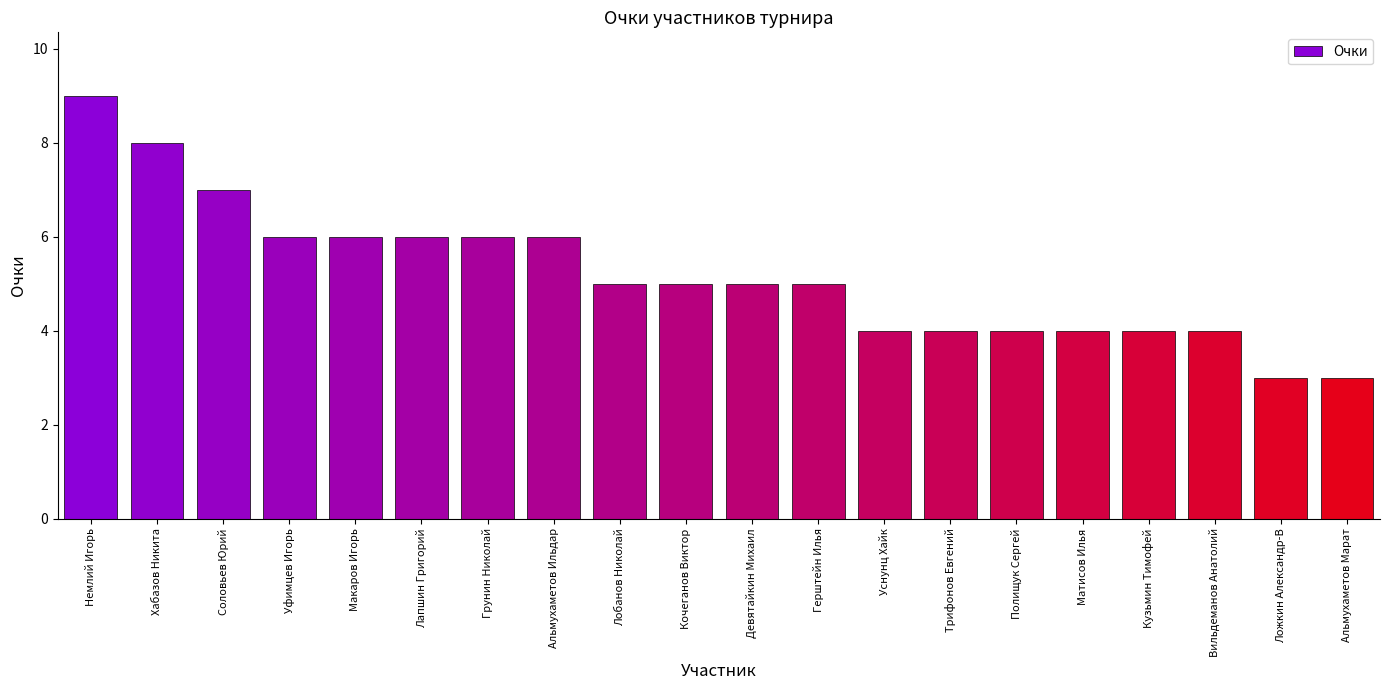

What is the change in value from Кузьмин Тимофей to Альмухаметов Марат?

-1